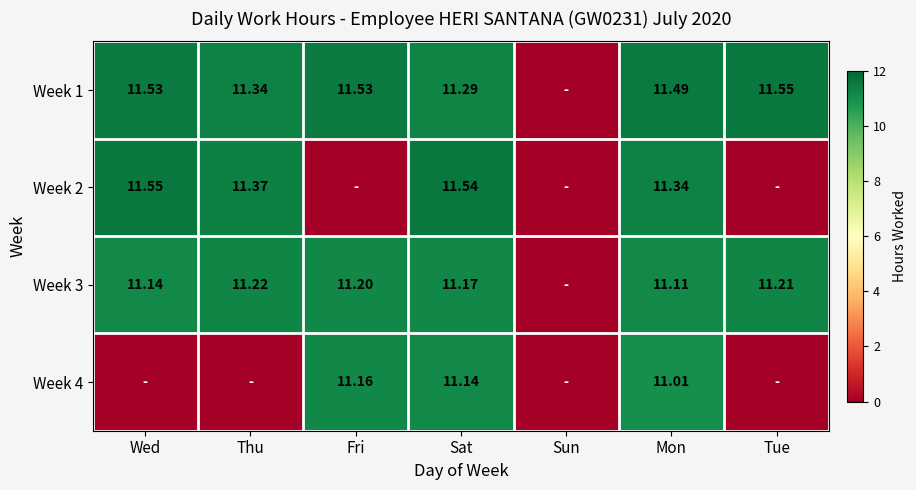

What value does the Week 2 series have at Wed?

11.6